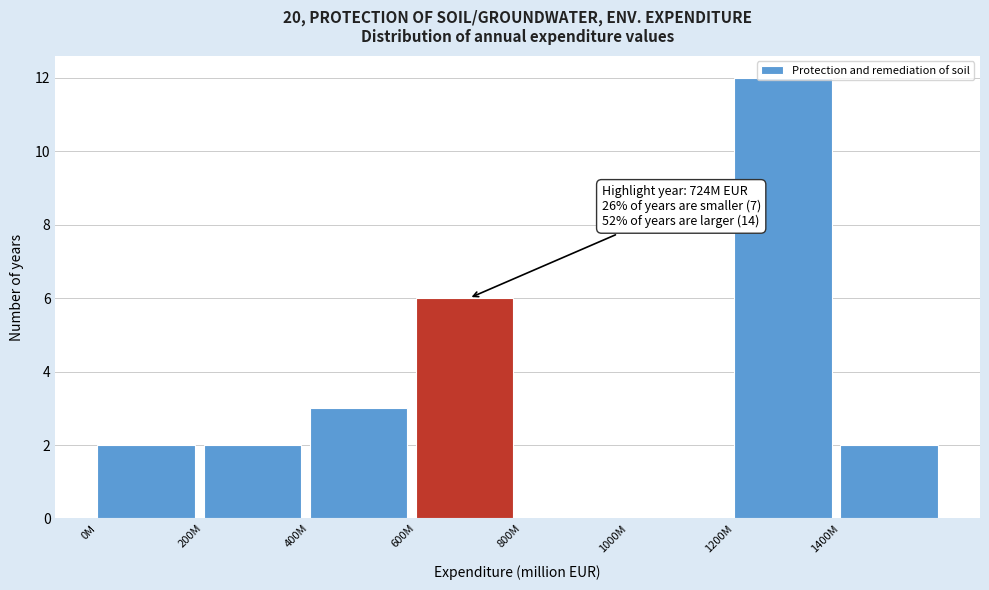

What is the maximum value shown in the chart?

12